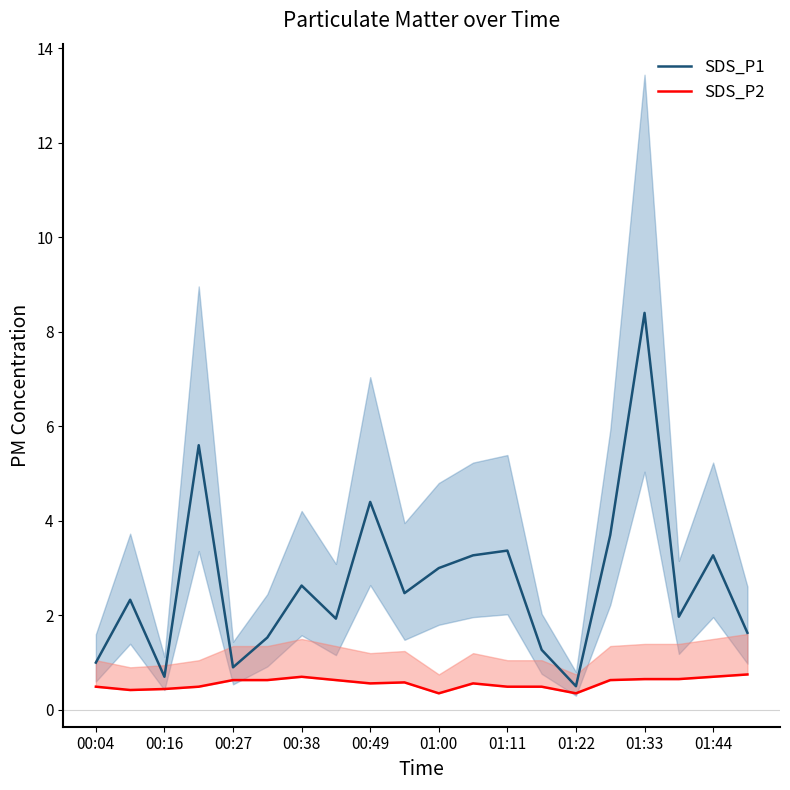

What is the difference between the second highest and second lowest values in the SDS_P1 series?

4.9